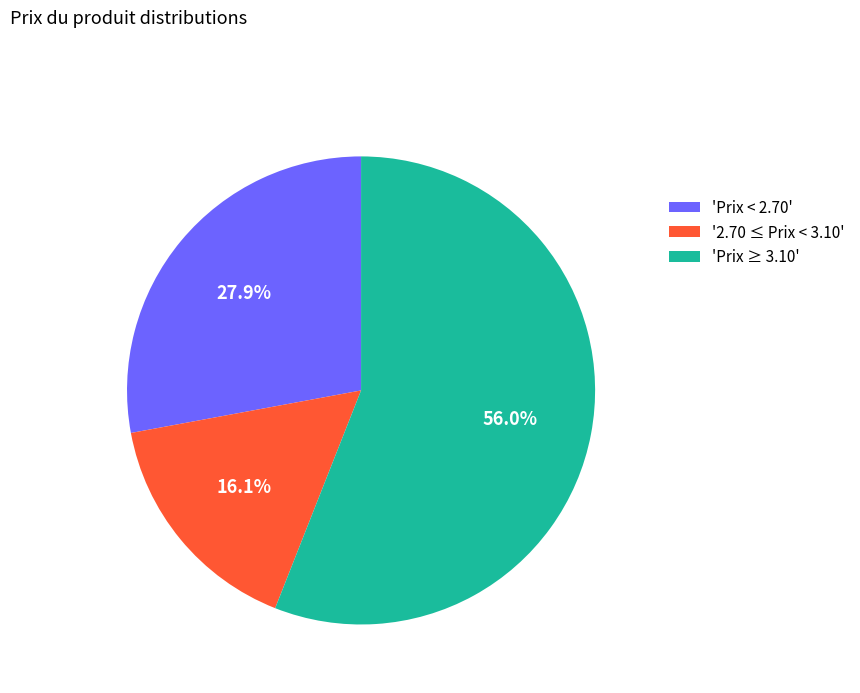

Does any single category account for the majority?

Yes